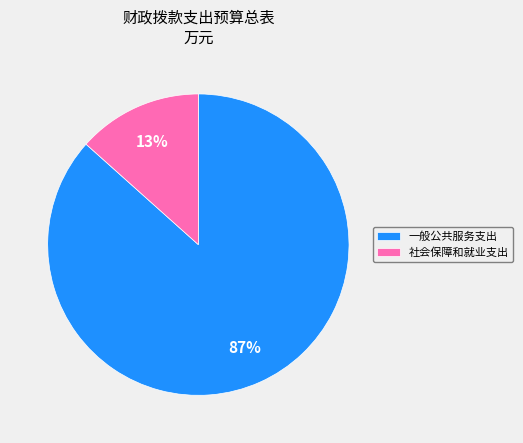

Which has a higher value, 一般公共服务支出 or 社会保障和就业支出?

一般公共服务支出